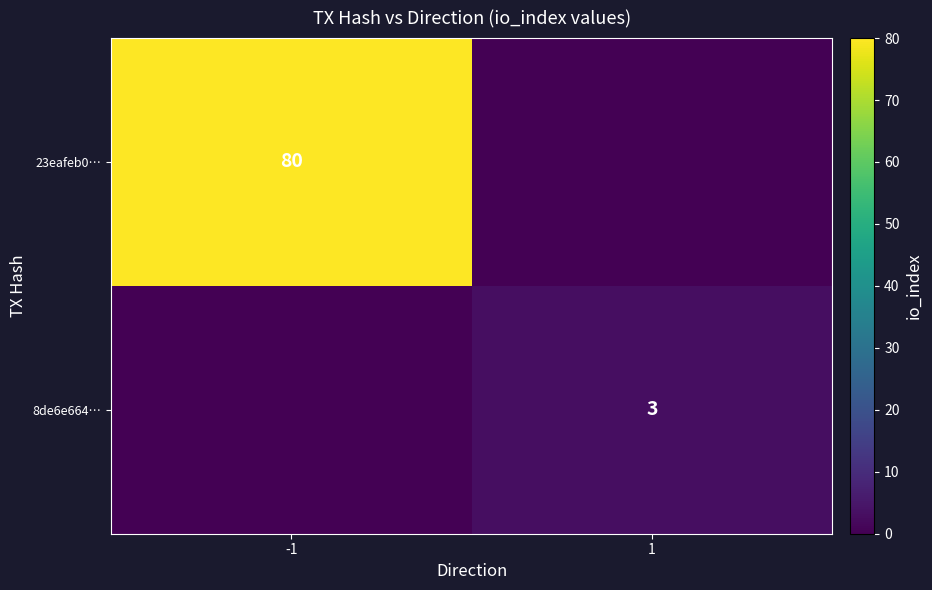

Is it true that 8de6e664… equals 1 at 1?

False